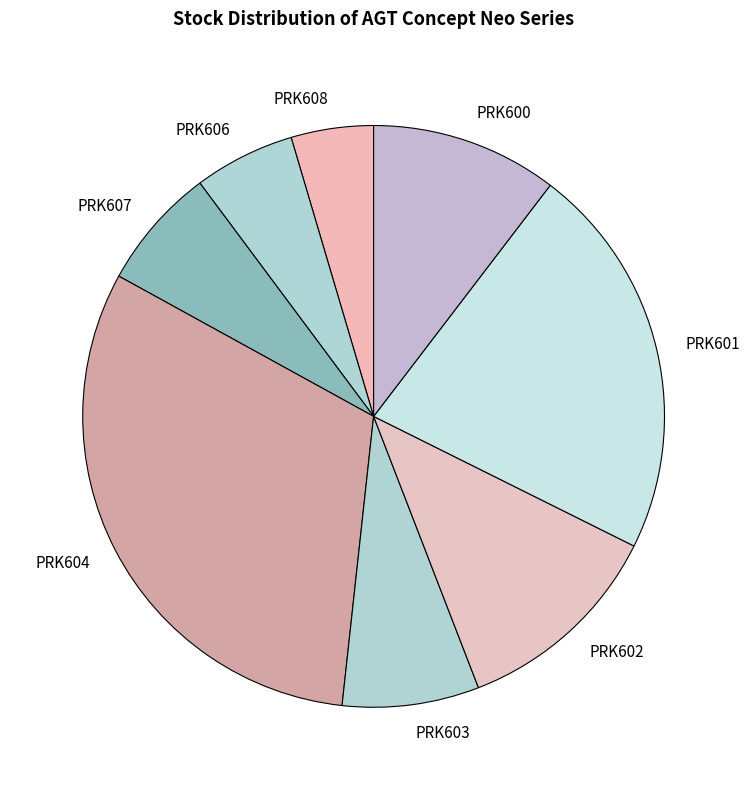

How many segments does this pie chart have?

8